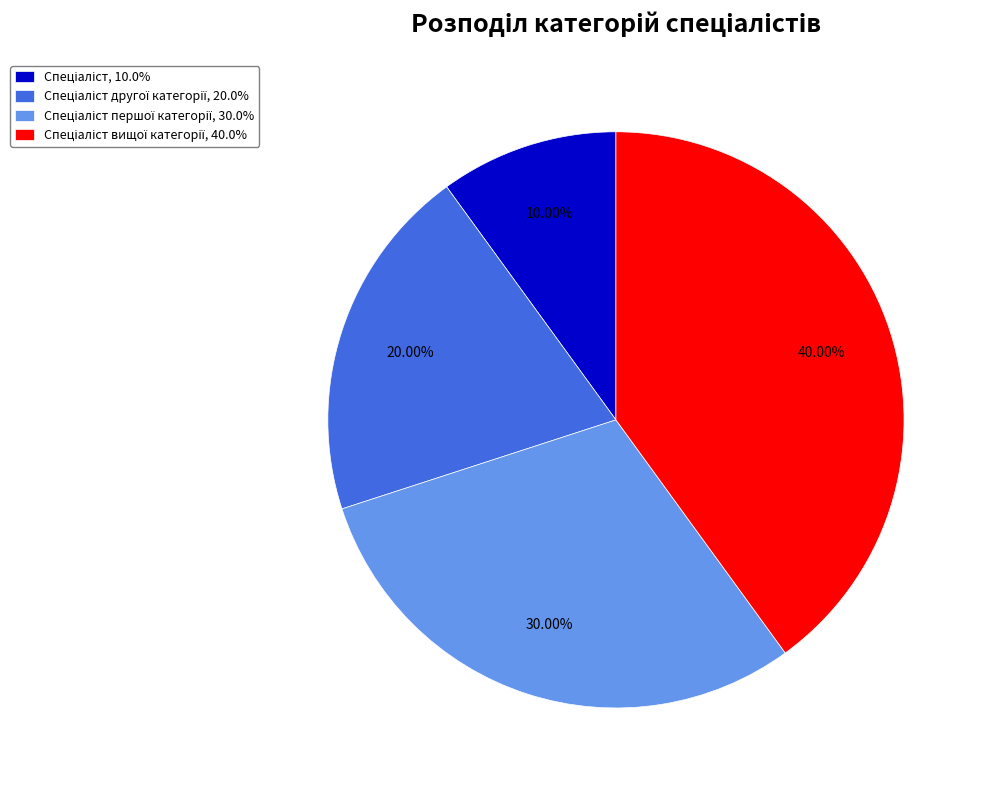

How many segments does this pie chart have?

4